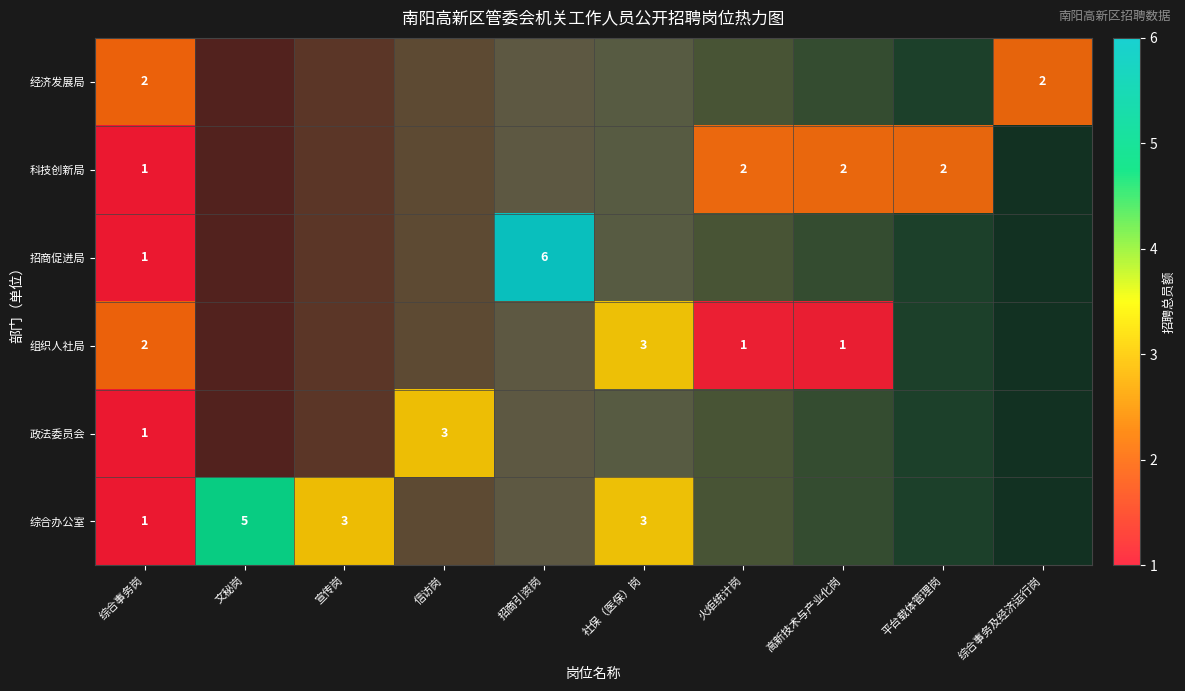

Rank the series by their average value, from lowest to highest.

综合办公室, 政法委员会, 组织人社局, 招商促进局, 科技创新局, 经济发展局